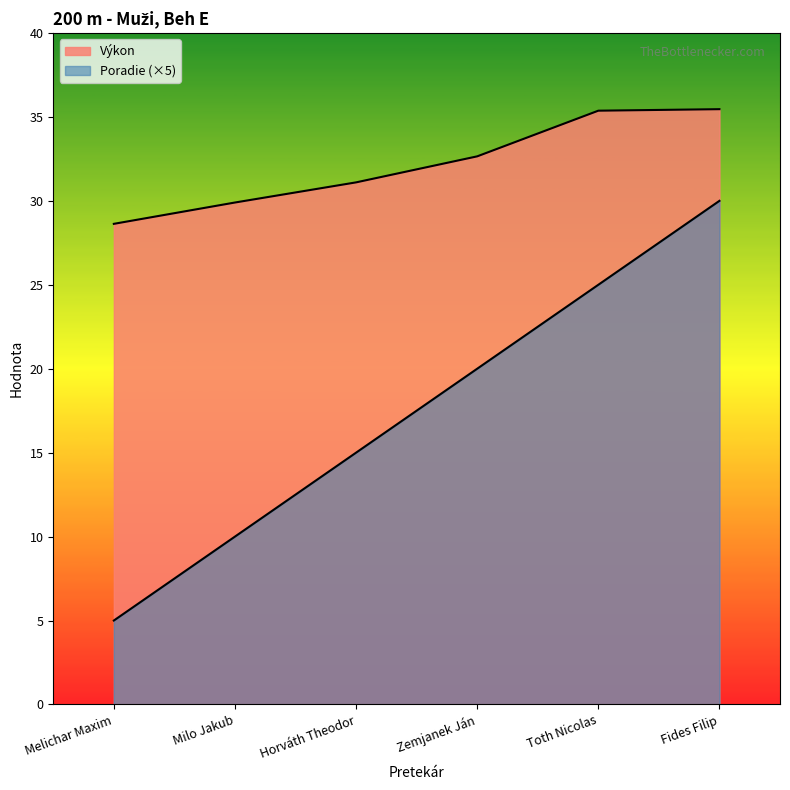

At how many categories does at least one series exceed 9?

6